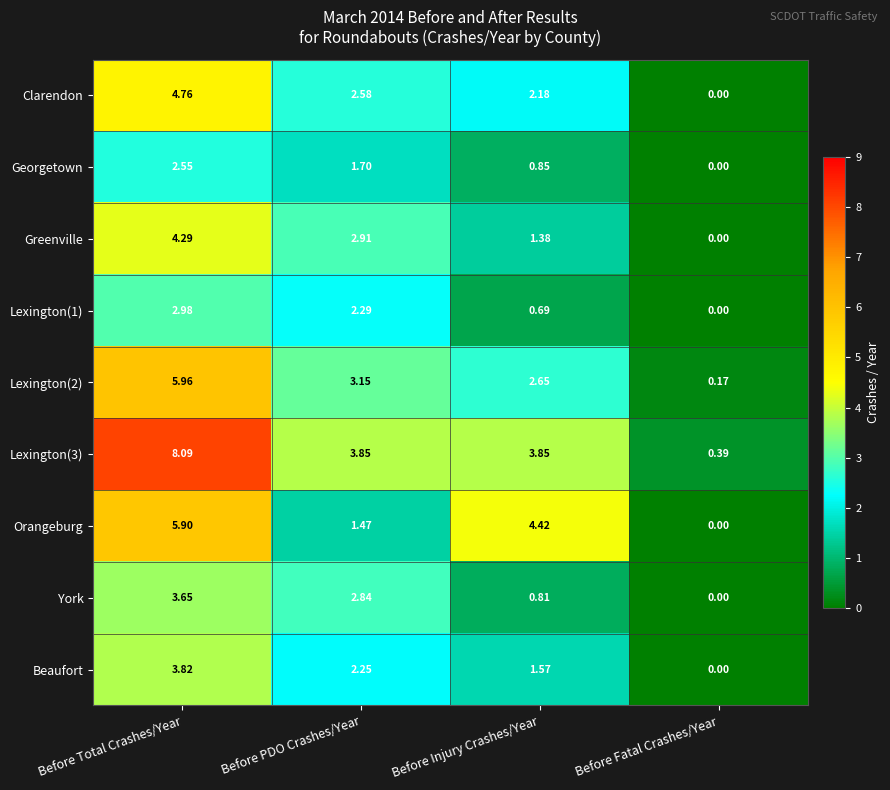

At which category is the sum across all series the highest?

Before Total Crashes/Year